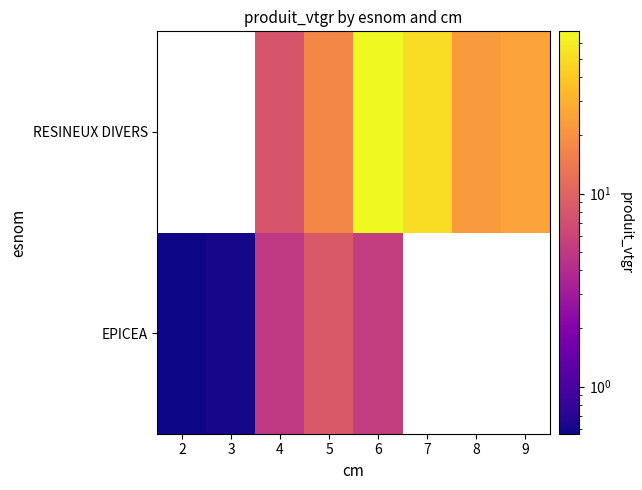

What is the total value across all series at 5?

26.1